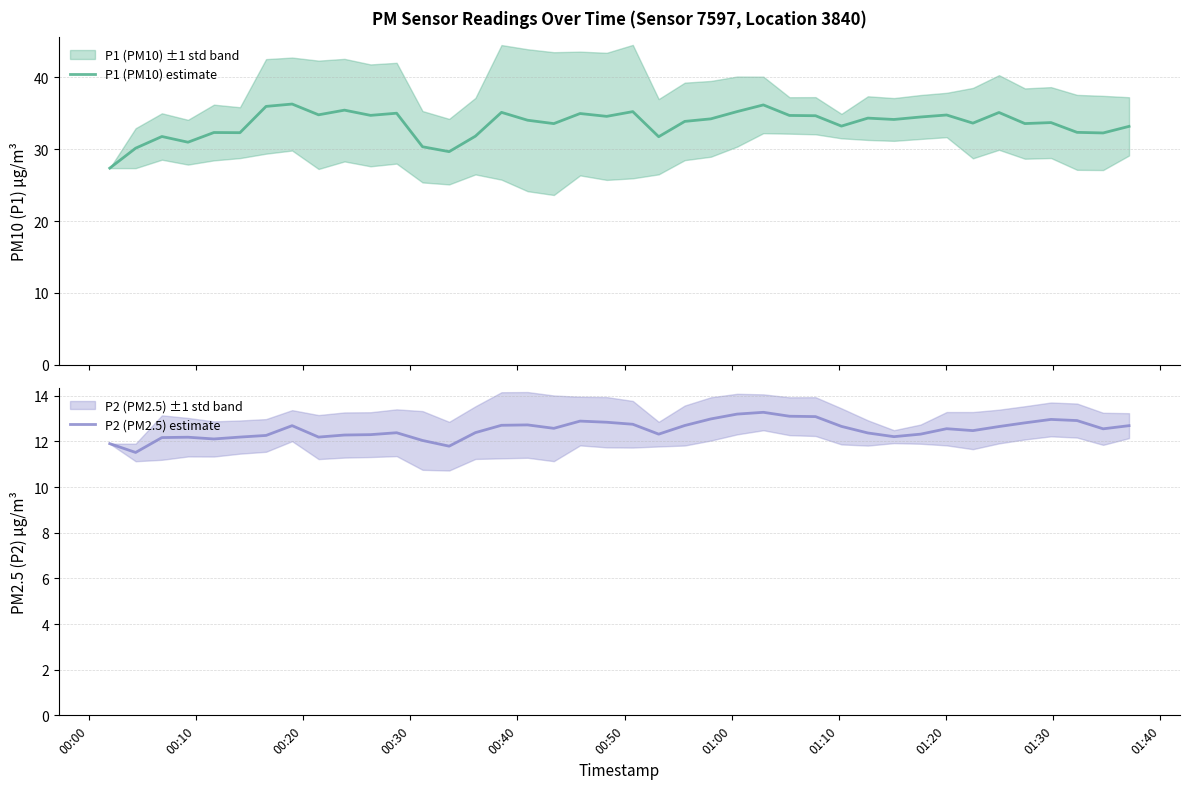

How many values in the P2 (PM2.5) estimate series exceed 12?

37